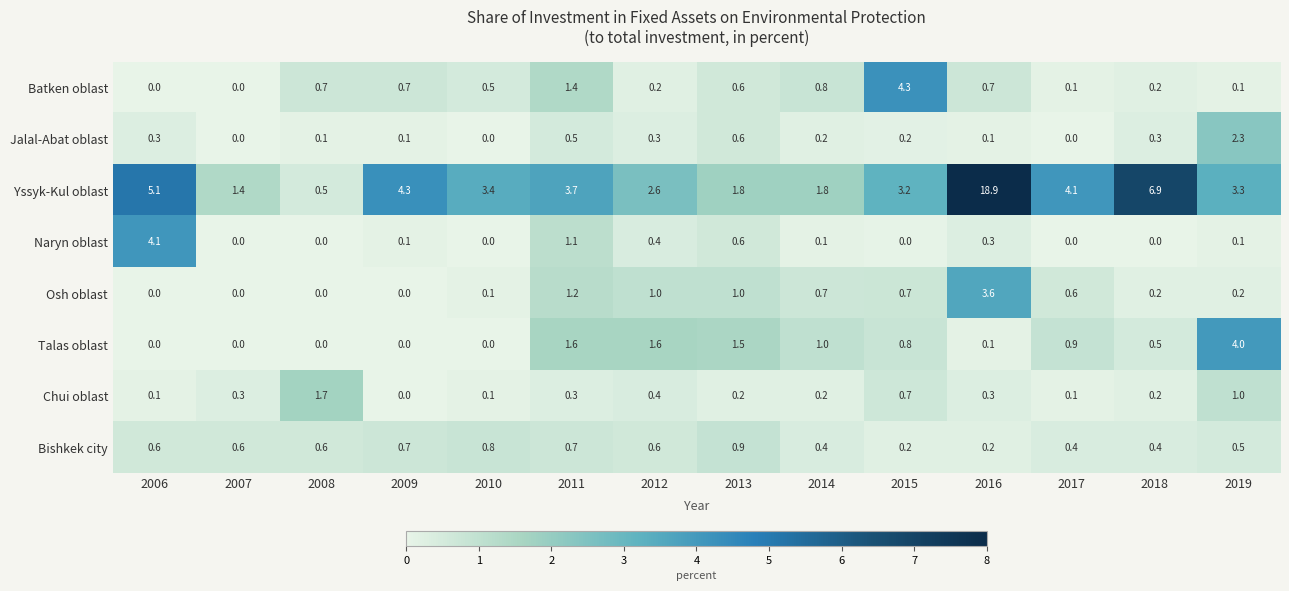

What is the spread (max minus min) of values at 2014?

1.7